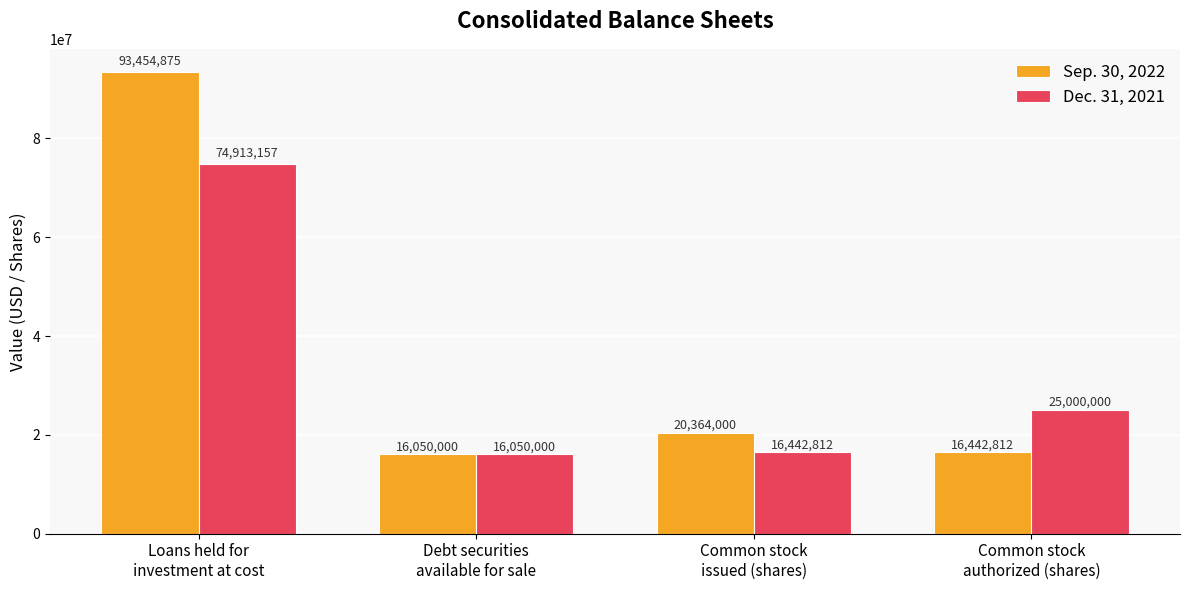

What is the smallest value displayed?

16050000